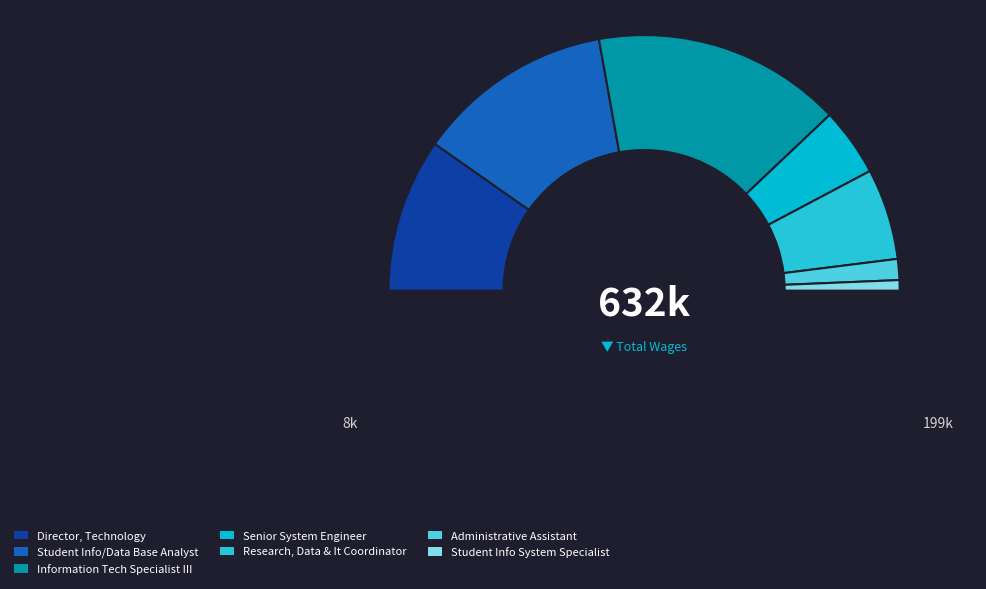

Does Research, Data & It Coordinator account for over 50% of the chart?

No